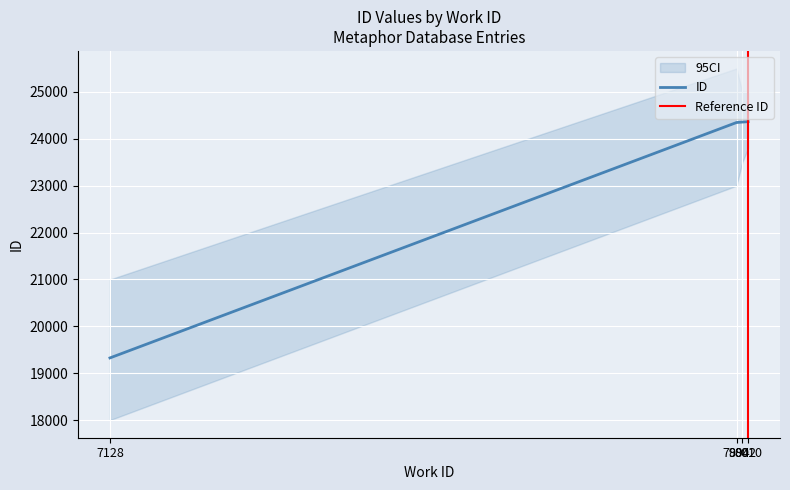

What is the difference between the values at 7128 and 8002?

5031